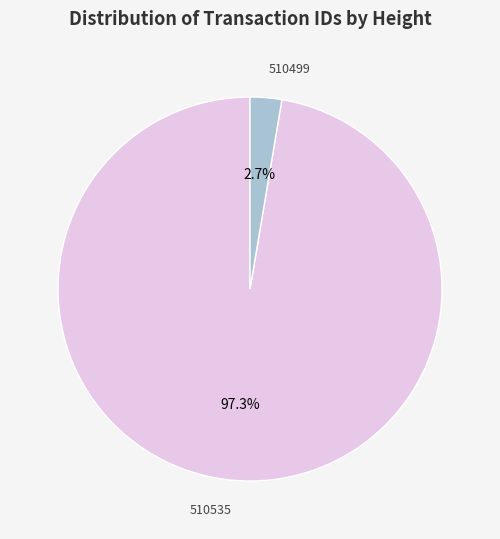

Rank the categories by value from highest to lowest.

510535, 510499